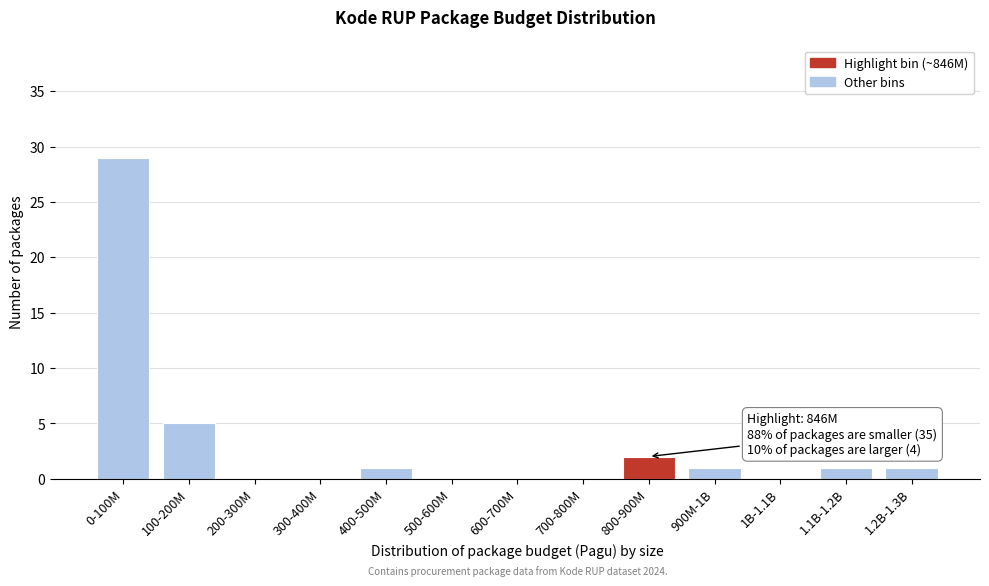

Reading left to right, extract all data points from this chart.

0-100M=29	100-200M=5	200-300M=0	300-400M=0	400-500M=1	500-600M=0	600-700M=0	700-800M=0	800-900M=2	900M-1B=1	1B-1.1B=0	1.1B-1.2B=1	1.2B-1.3B=1